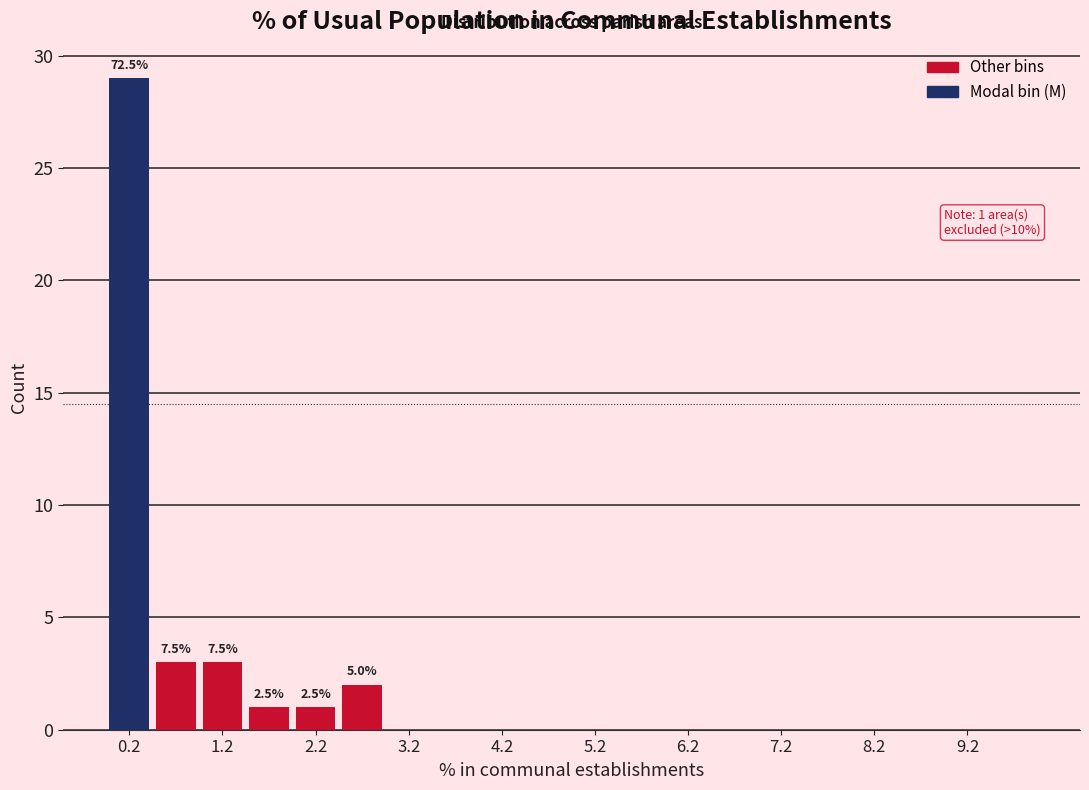

Over which range of the x-axis is the bar tallest?

0.0 to 0.5